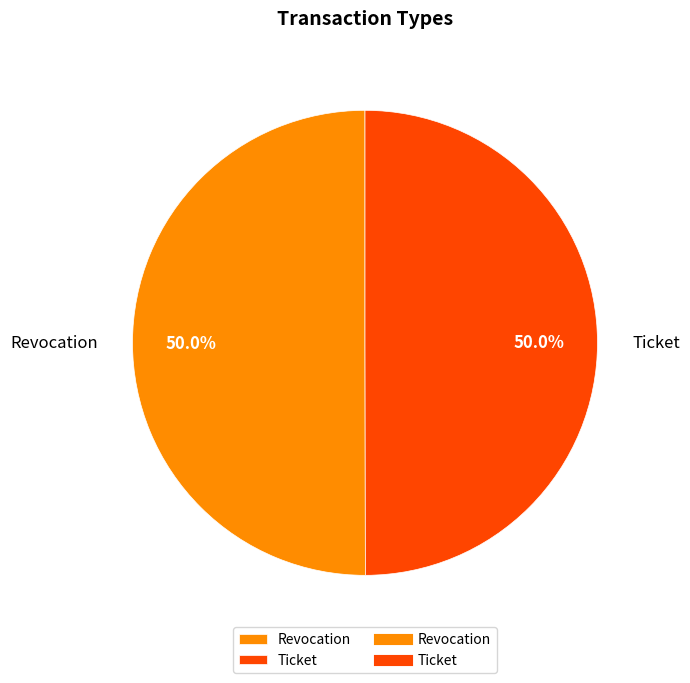

What is the total percentage of Revocation and Ticket?

100.0%